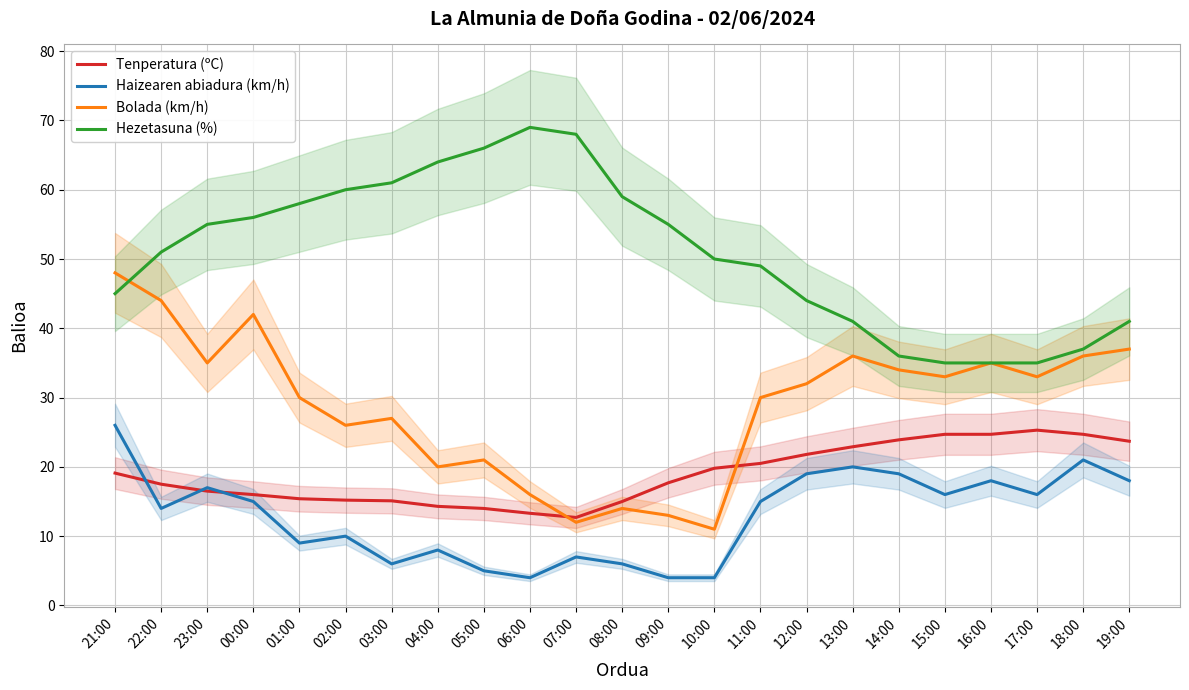

Which series changed the most between 23:00 and 13:00?

Hezetasuna (%)